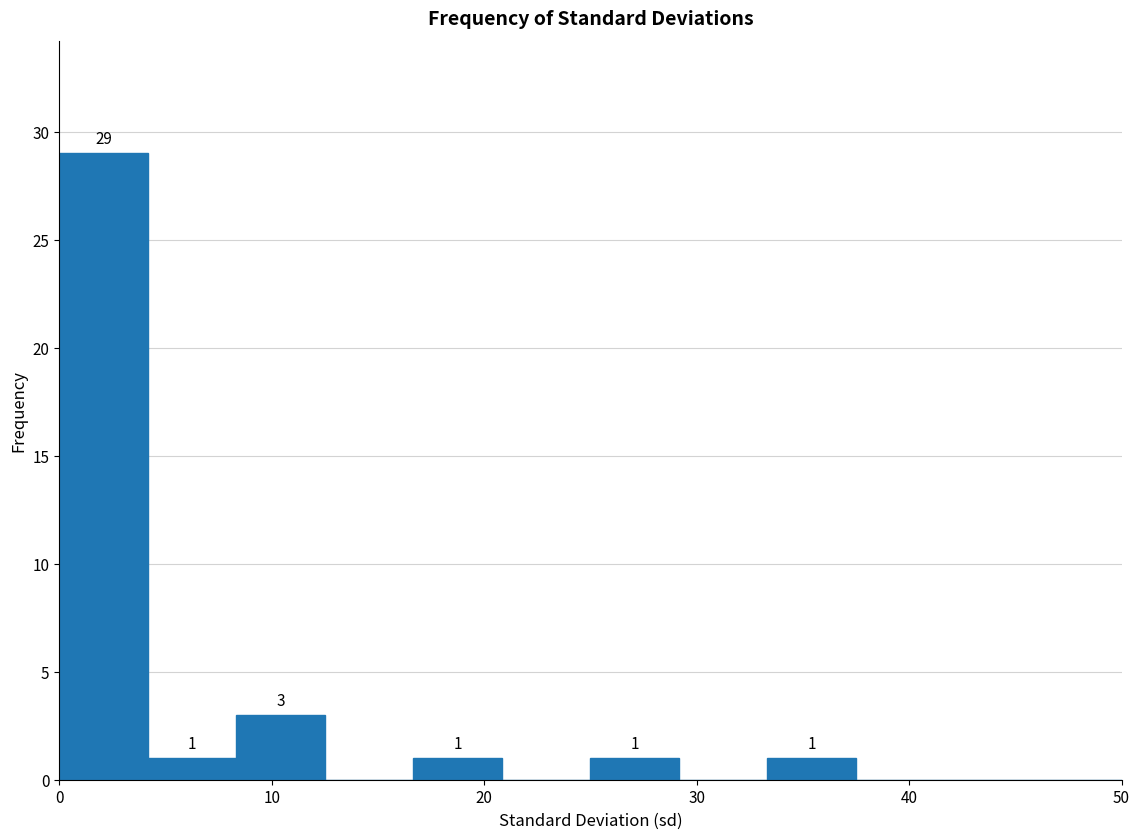

Which range on the x-axis has the tallest bar?

0 to 4